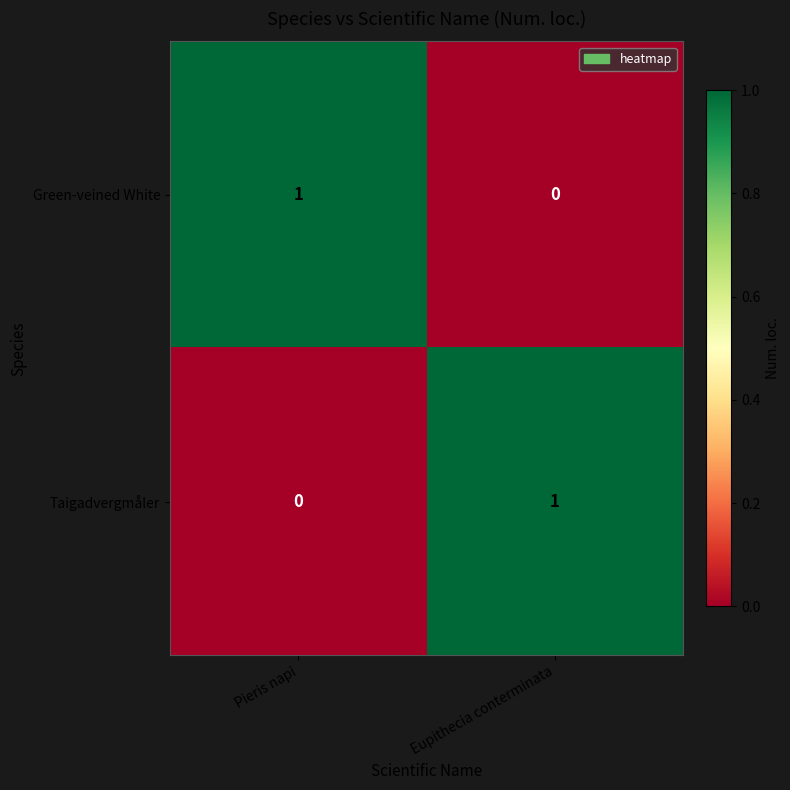

Is the value of Green-veined White at Pieris napi greater than the value of Taigadvergmåler at Pieris napi?

Yes